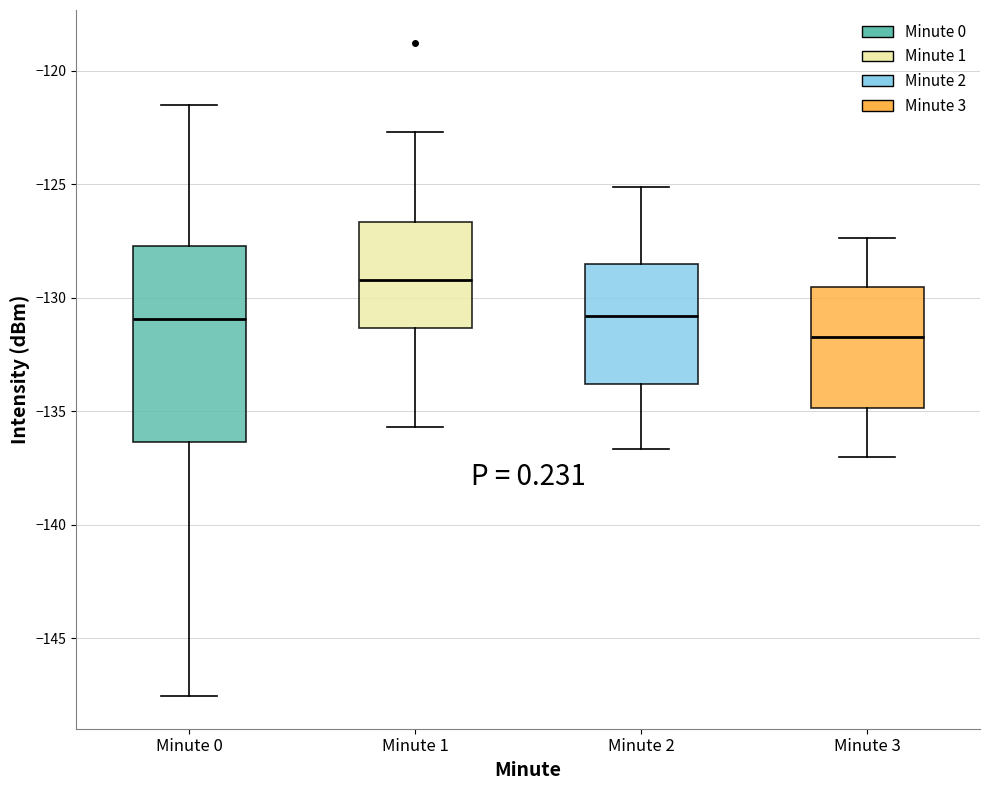

Which box has the lowest median line?

Minute 3